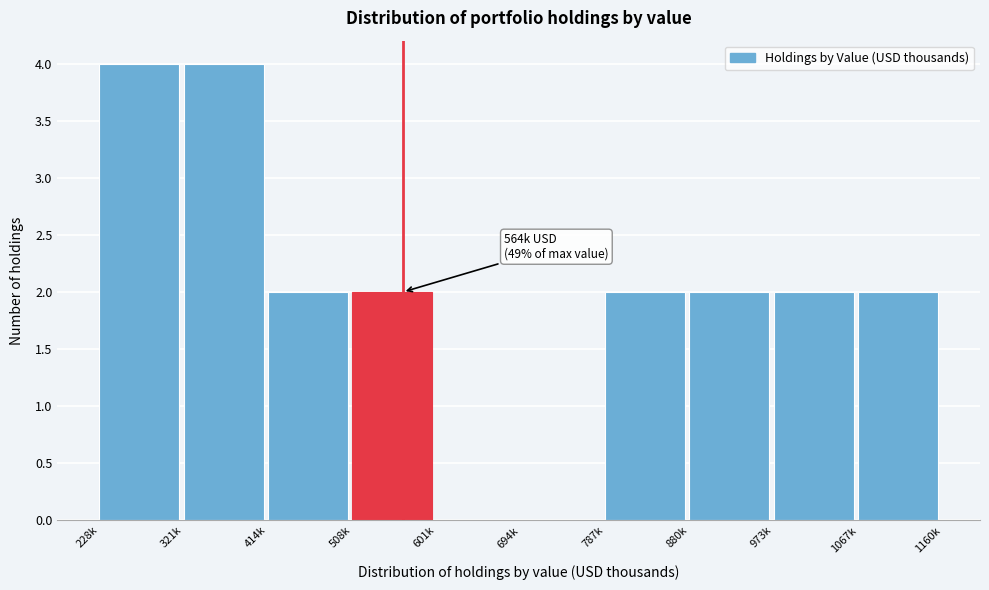

Reading left to right, what are all the values shown in this chart?

228k=4	321k=4	414k=2	508k=2	601k=0	694k=0	787k=2	880k=2	973k=2	1067k=2